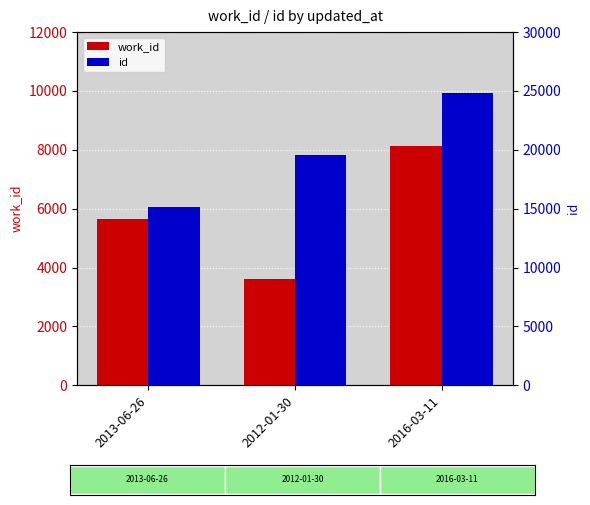

At which label is work_id closest to 5877?

2013-06-26